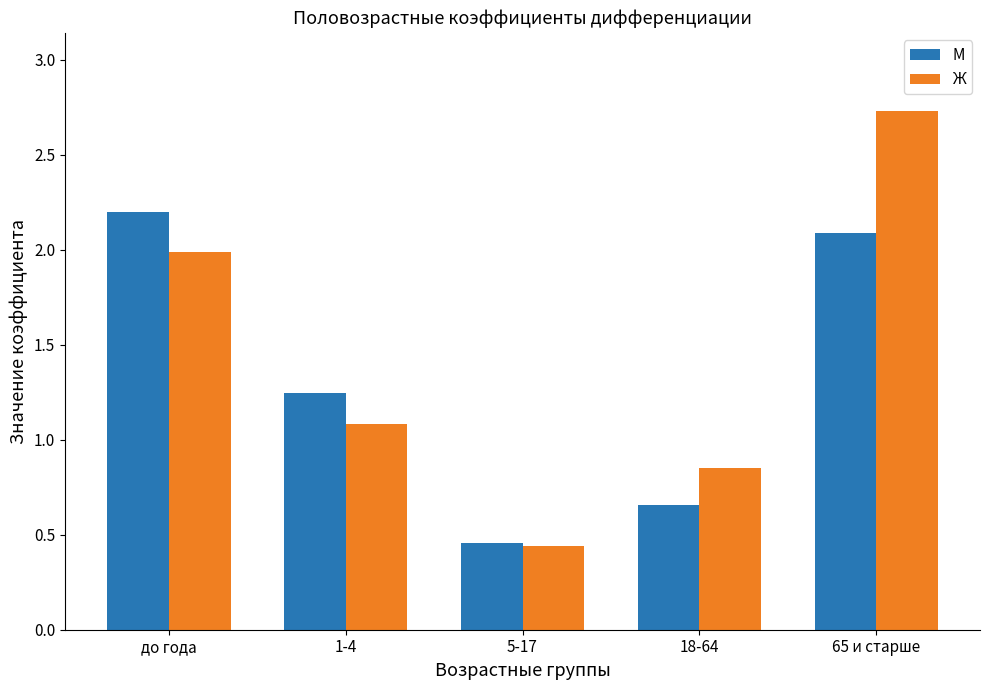

Is it true that М equals 0.2 at 5-17?

False